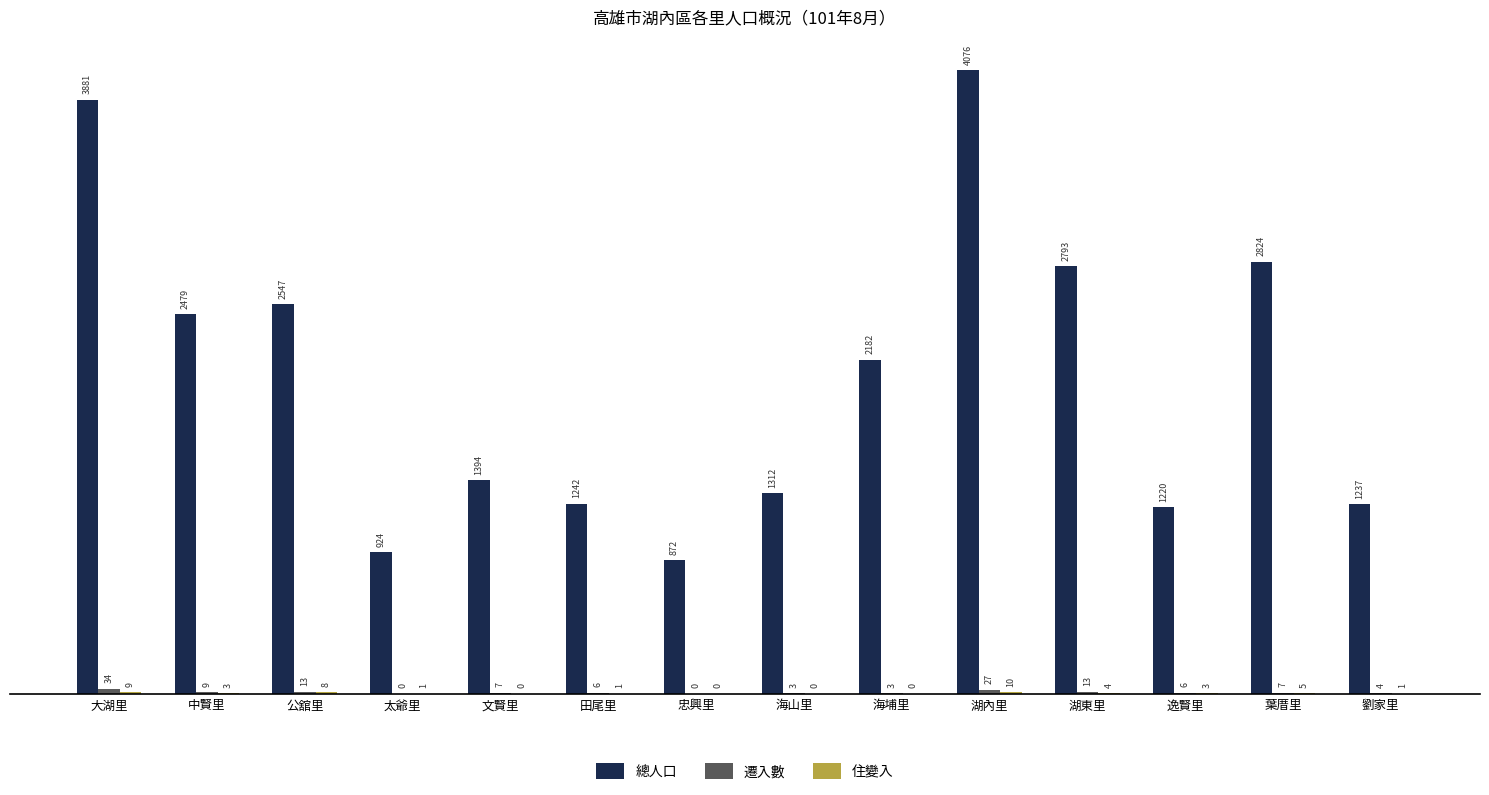

Does the chart contain stacked bars?

No